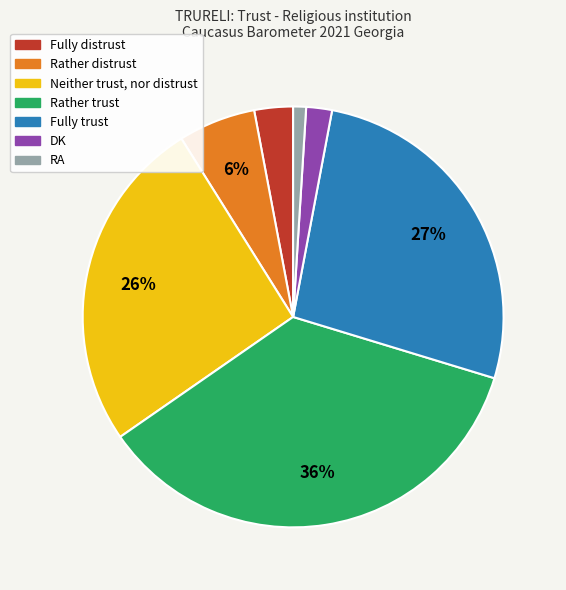

Is the sum of RA and Fully trust greater than half?

No